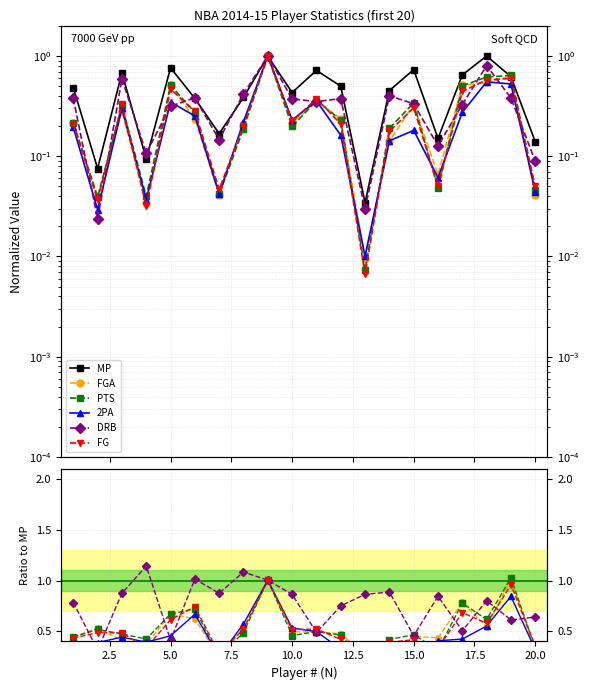

True or false: MP and DRB cross at least once.

True